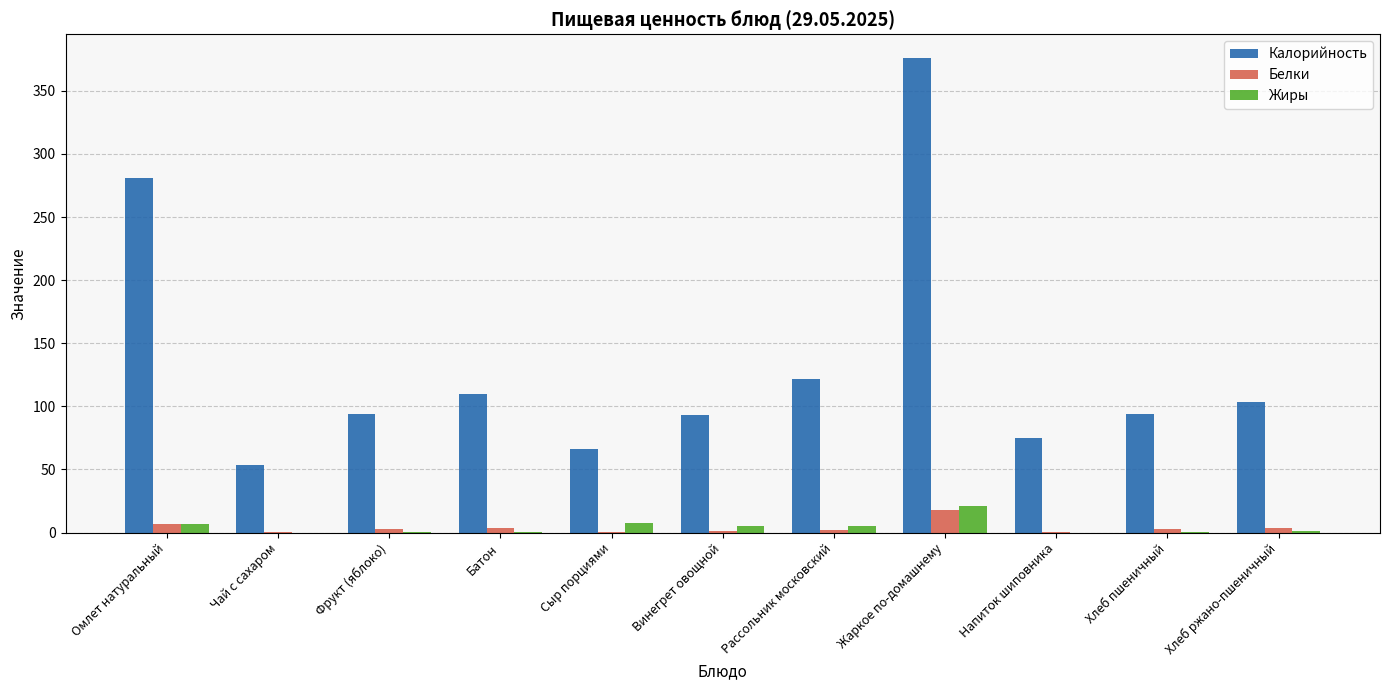

Where is Калорийность nearest to the value 214?

Омлет натуральный